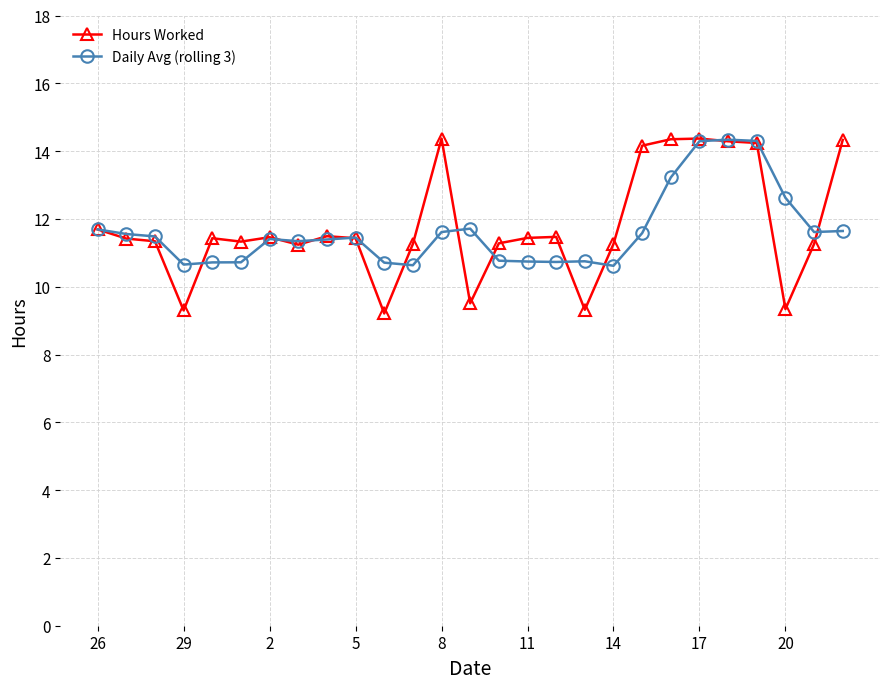

What is the highest value of the Hours Worked series?

14.4